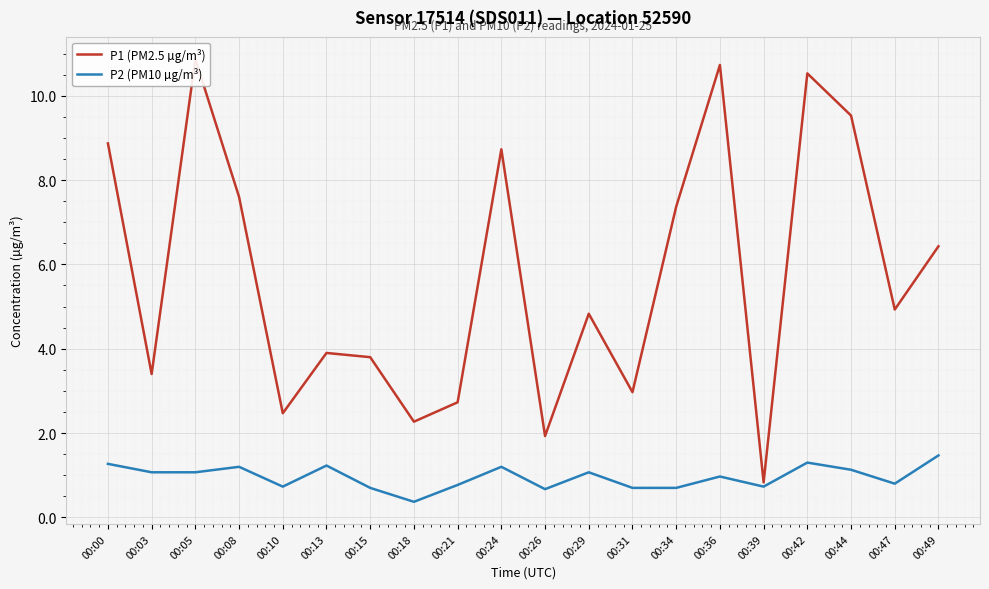

Reading right to left, list all the values displayed in this chart.

P1 (PM2.5 µg/m³): 6.4	4.9	9.5	10.5	0.8	10.7	7.4	3.0	4.8	1.9	8.7	2.7	2.3	3.8	3.9	2.5	7.6	10.9	3.4	8.9
P2 (PM10 µg/m³): 1.5	0.8	1.1	1.3	0.7	1.0	0.7	0.7	1.1	0.7	1.2	0.8	0.4	0.7	1.2	0.7	1.2	1.1	1.1	1.3